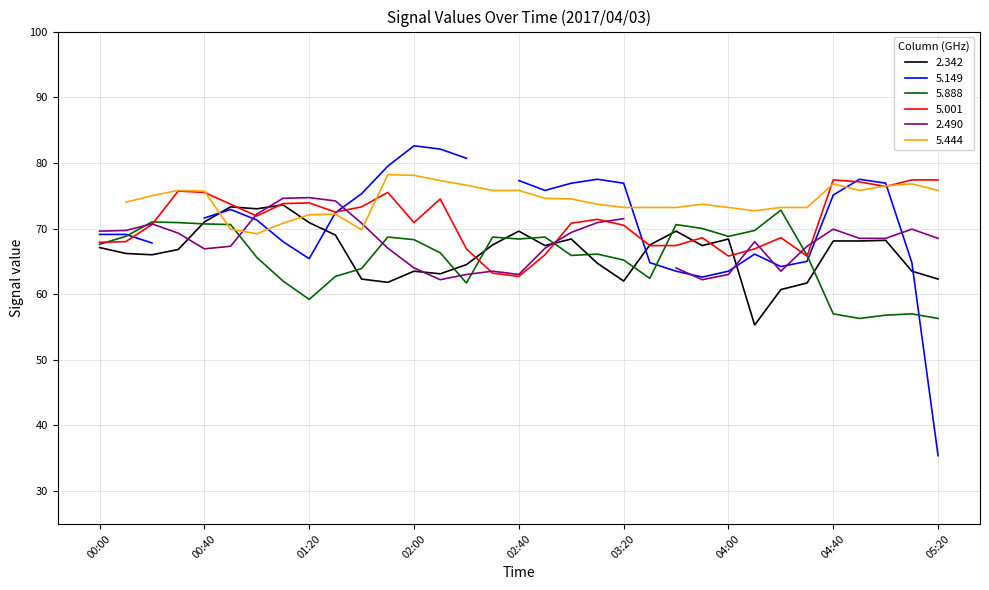

The value of 5.888 at 05:00 is 56.8. True or false?

True